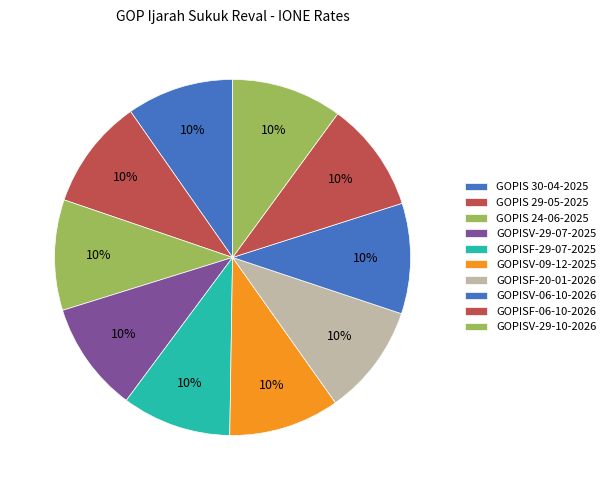

How many segments does this pie chart have?

10